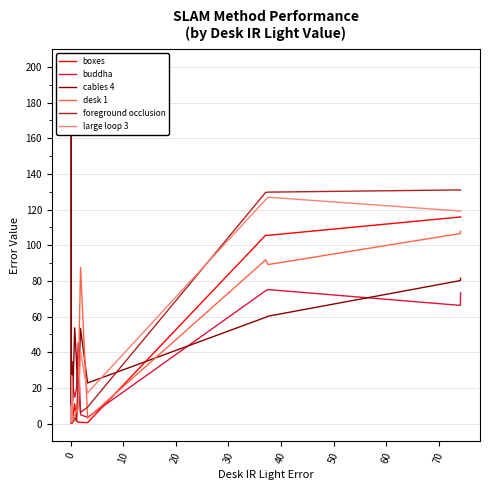

What is the maximum value for desk 1?

107.8